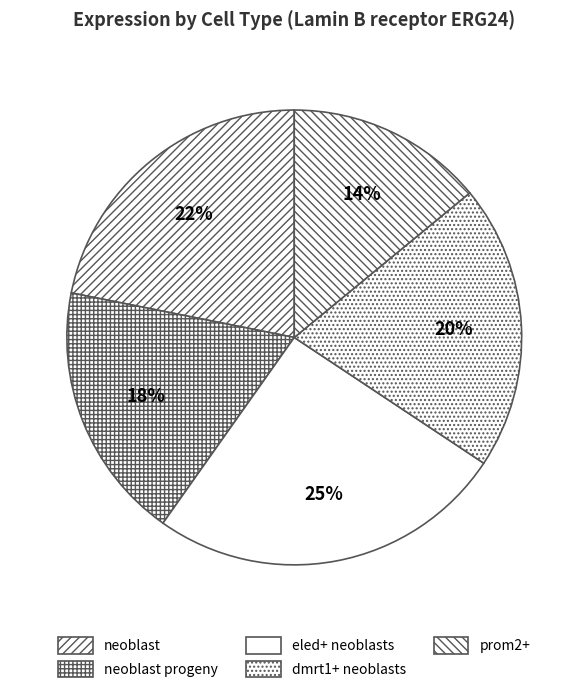

Count the number of slices in the pie.

5